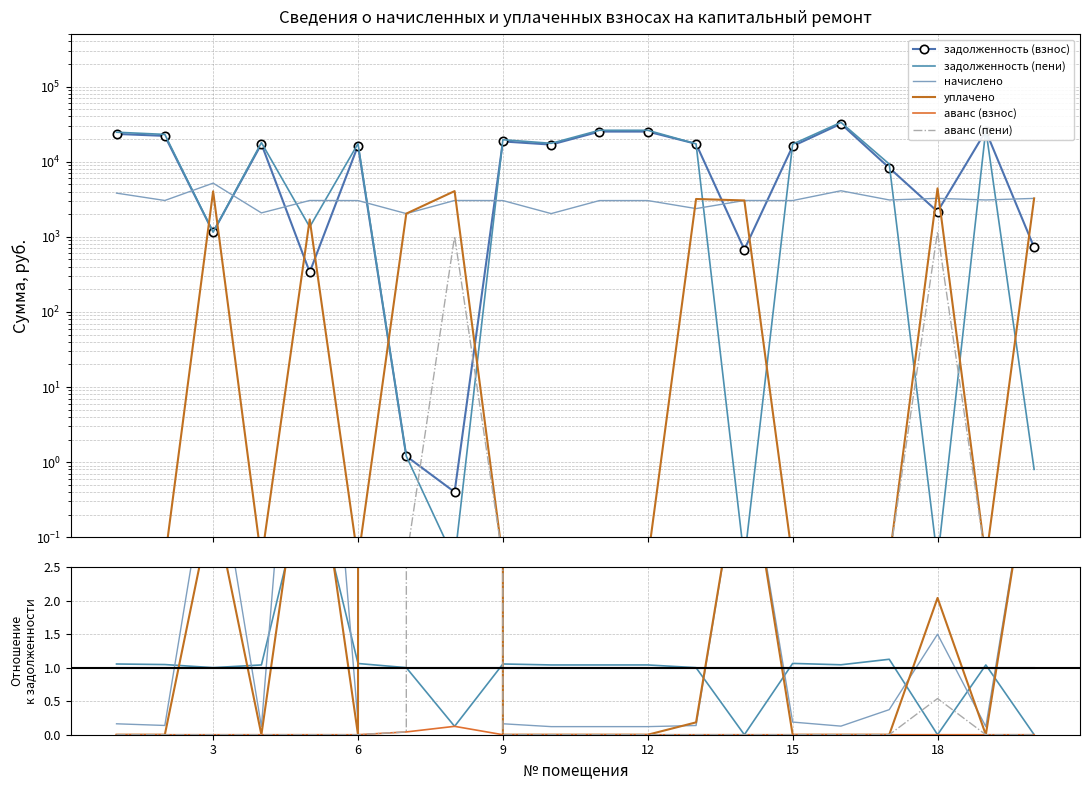

What is the difference between the second highest and minimum values in the начислено series?

1697.9